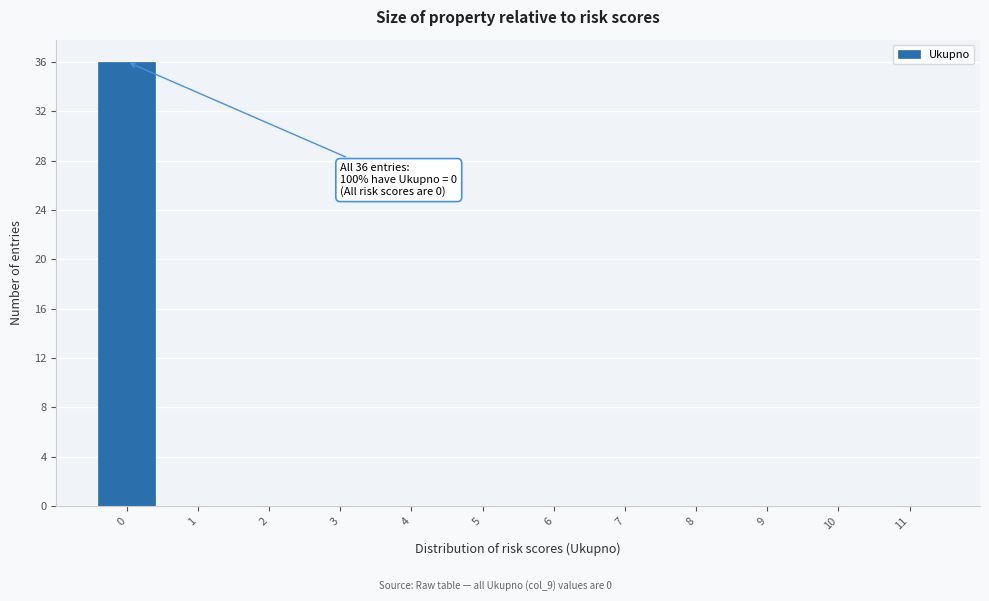

Which range on the x-axis has the tallest bar?

-0.5 to 0.5